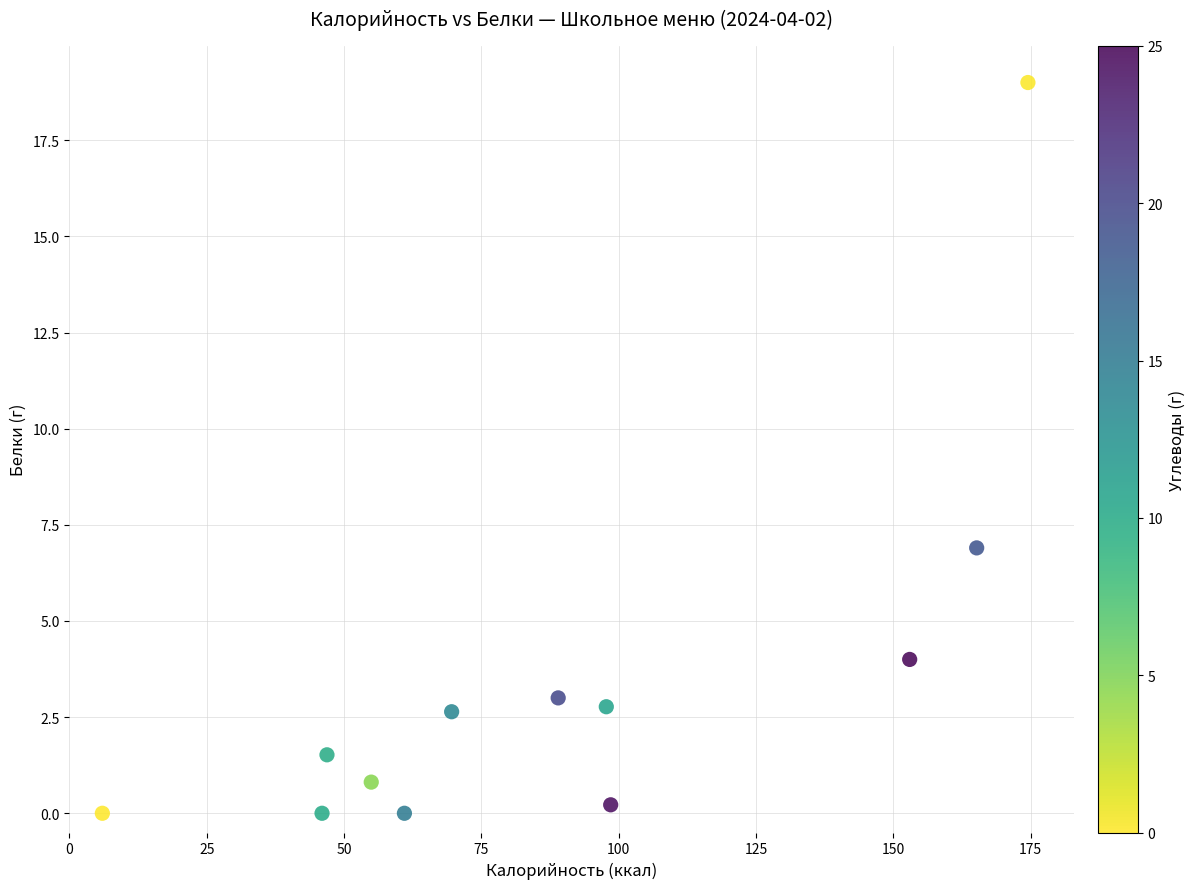

What Y value in the scatter plot is closest to 9?

6.9